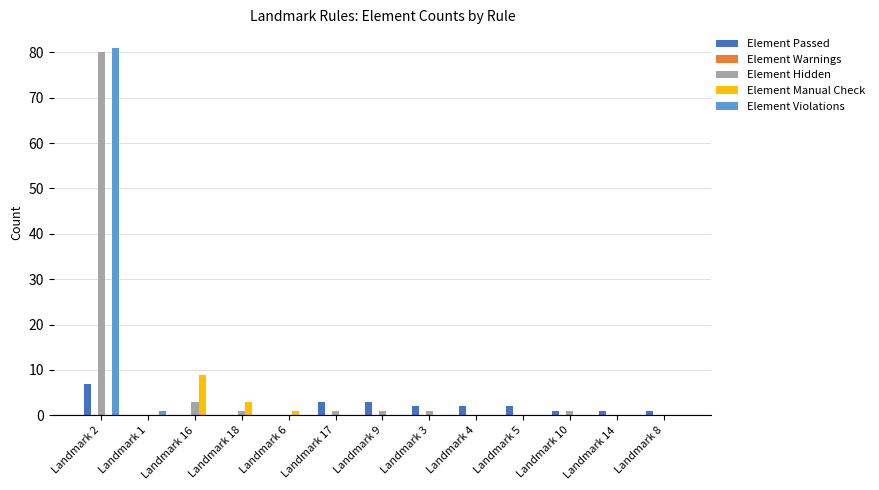

Does the chart contain stacked bars?

No